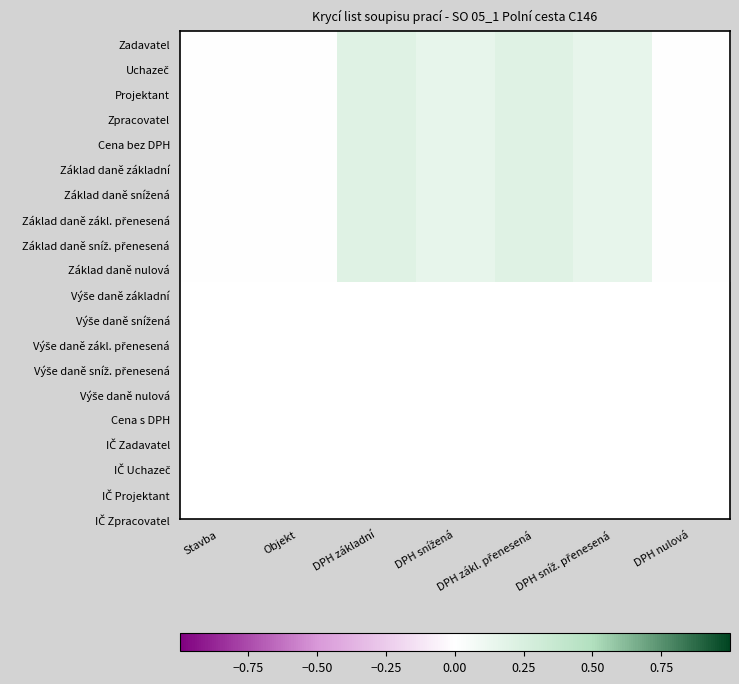

At which category is the sum across all series the highest?

DPH základní